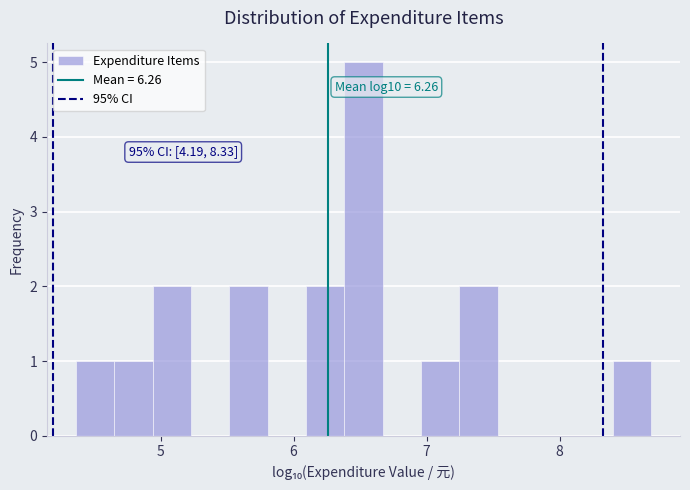

Around what value on the x-axis is the tallest bar? Give the approximate position of its centre, as read against the axis.

6.5